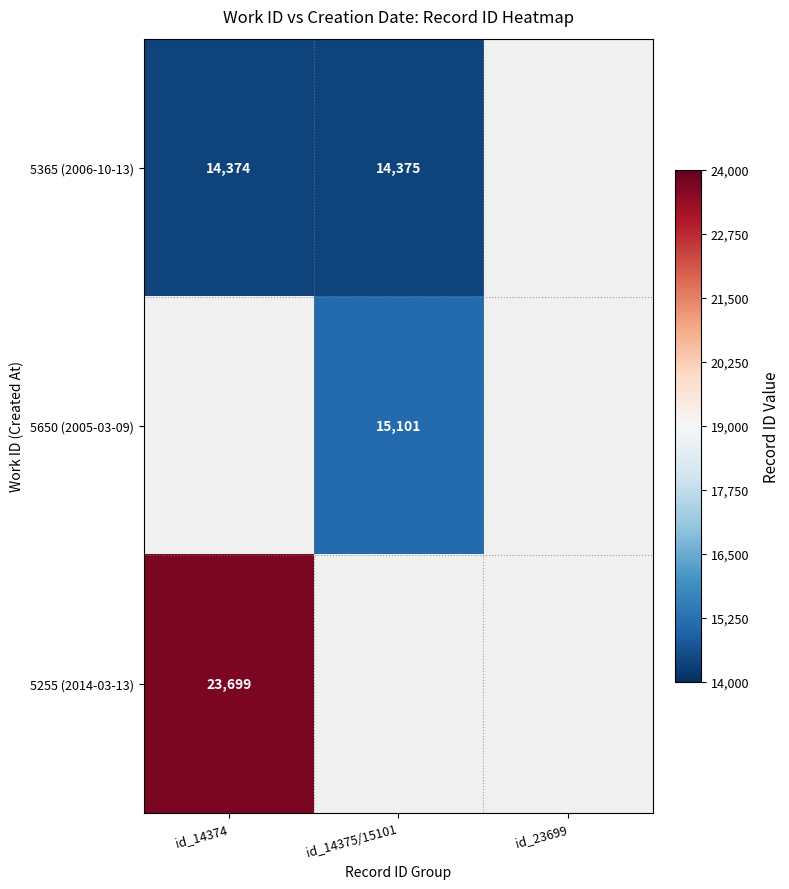

The 5255 (2014-03-13) series shows 31306 at id_14374. True or false?

False